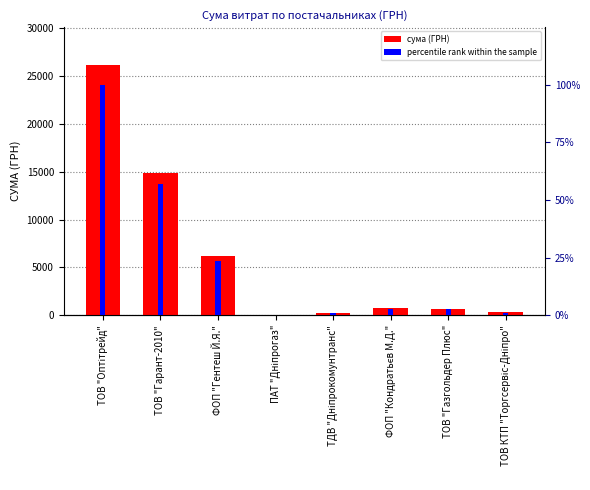

Rank the series by their average value, from highest to lowest.

сума (ГРН), percentile rank within the sample